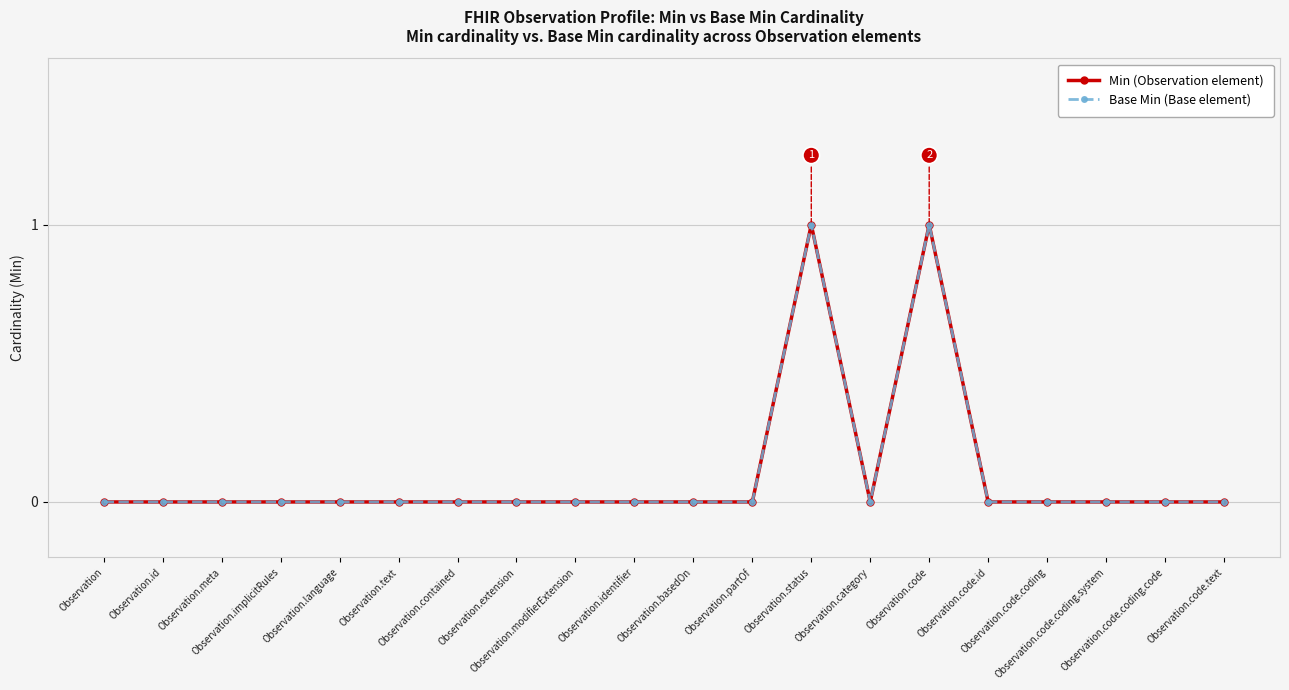

True or false: Base Min (Base element) and Min (Observation element) cross at least once.

False